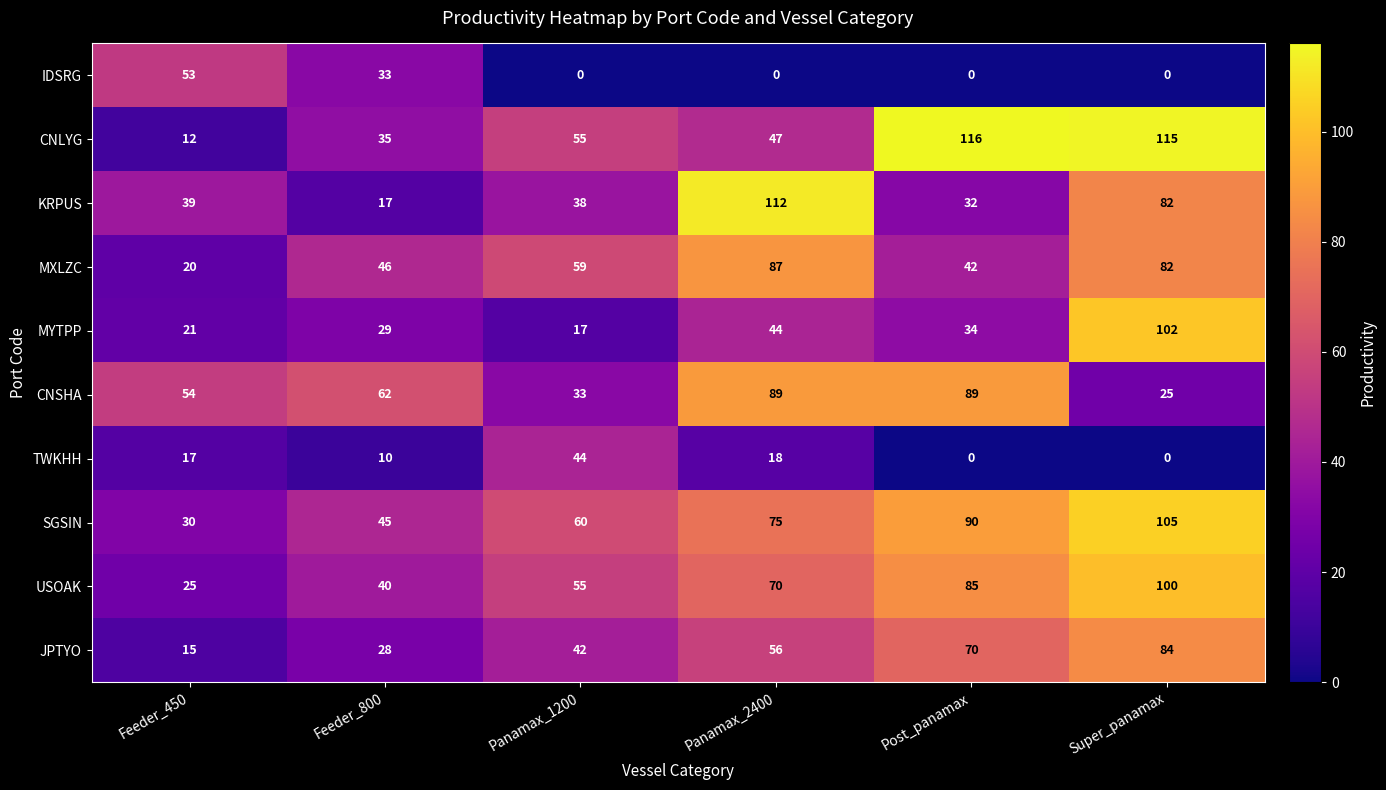

What value does the USOAK series have at Post_panamax, to the nearest 5?

85